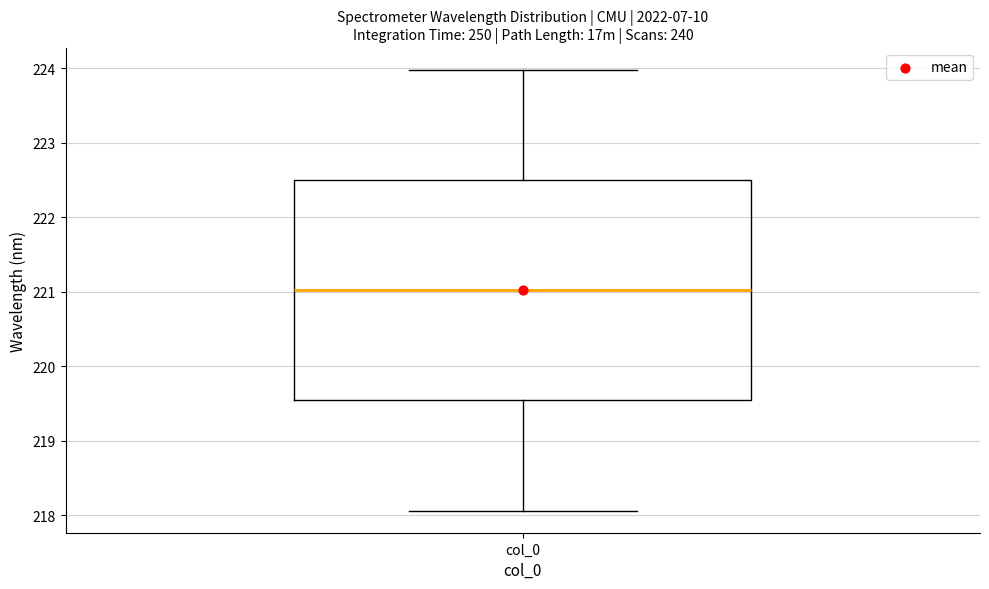

Transcribe this box plot: give where the median line is, the range the box spans, and where the two whiskers end, as read against the y-axis. The values are not printed on the chart, so give them approximately, as read against the axis.

median 221.0, box 219.5 to 222.5, whiskers 218.1 to 224.0